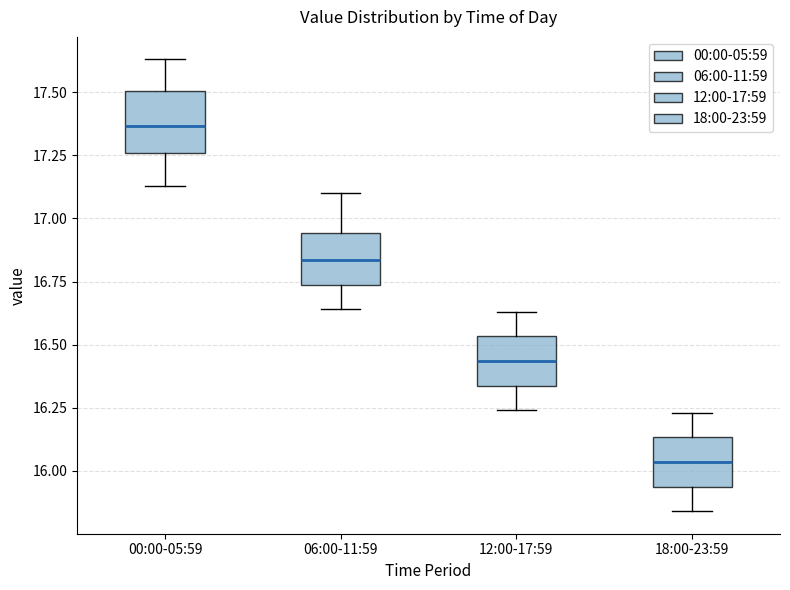

Reading left to right, transcribe this box plot: for each box, give where its median line is, the range the box spans, and where its two whiskers end, as read against the y-axis. The values are not printed on the chart, so give them approximately, as read against the axis.

00:00-05:59: median 17.35, box 17.25 to 17.50, whiskers 17.15 to 17.65
06:00-11:59: median 16.85, box 16.75 to 16.95, whiskers 16.65 to 17.10
12:00-17:59: median 16.45, box 16.35 to 16.55, whiskers 16.25 to 16.65
18:00-23:59: median 16.05, box 15.95 to 16.15, whiskers 15.85 to 16.25